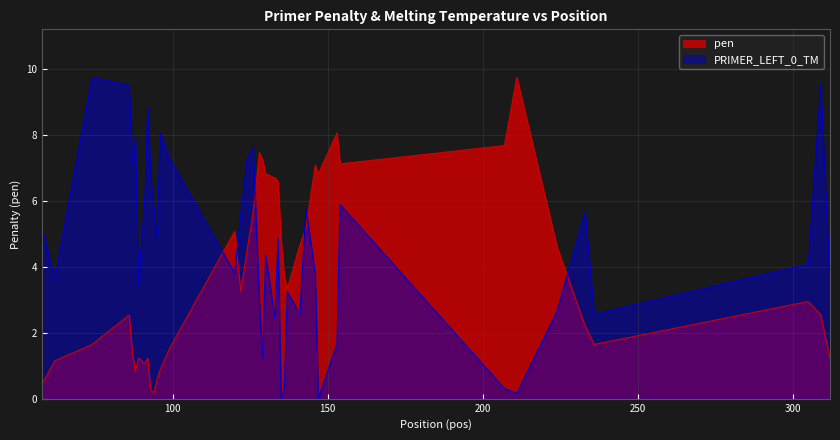

How many times do PRIMER_LEFT_0_TM and pen cross each other?

6